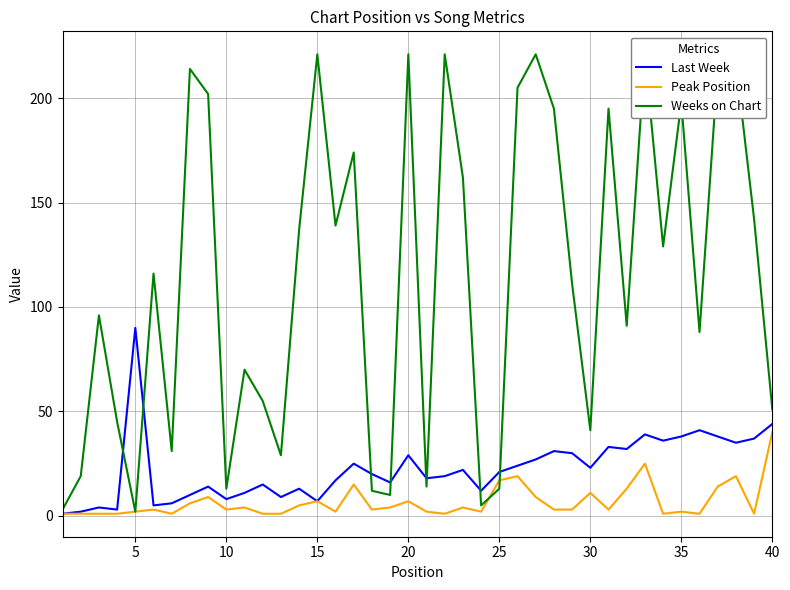

True or false: Last Week and Weeks on Chart cross at least once.

True